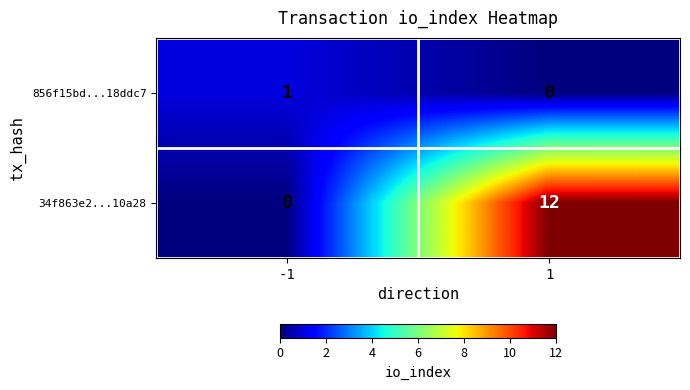

List the series in order of their peak value, lowest first.

856f15bd...18ddc7, 34f863e2...10a28